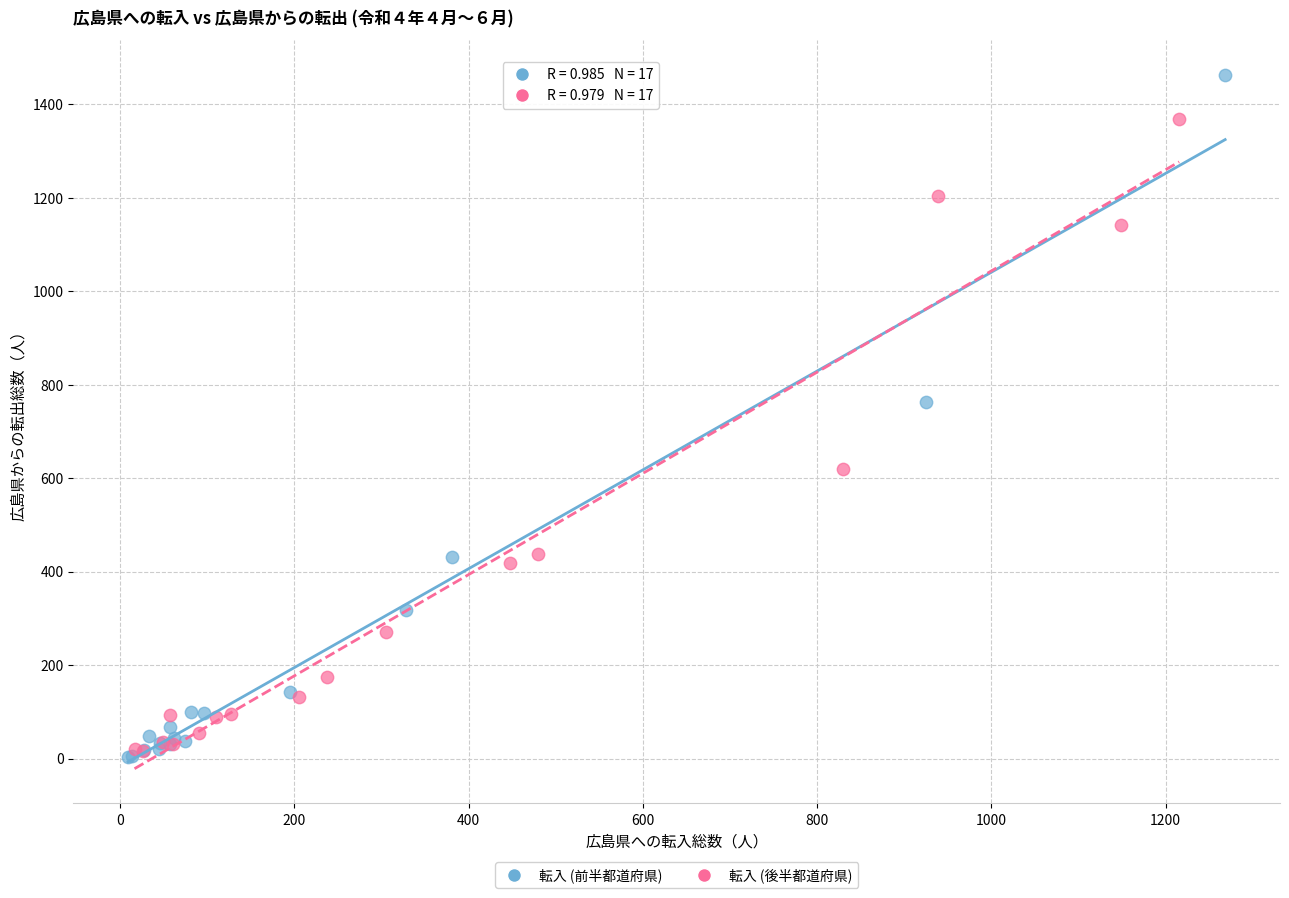

What are all the series names shown in the legend?

転入 (前半都道府県), 転入 (後半都道府県)